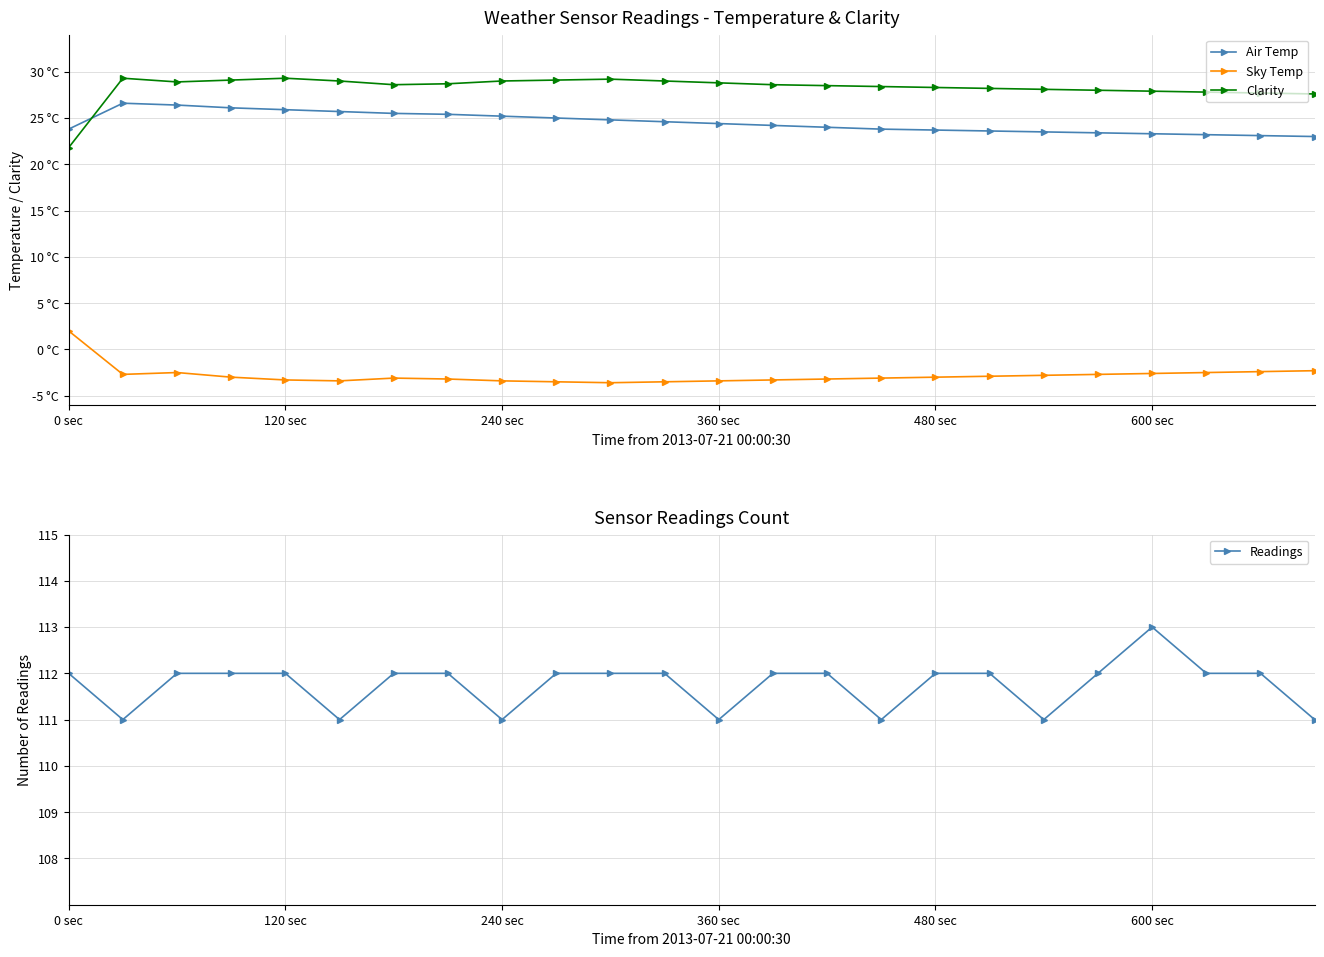

What is the lowest value of the Readings series?

111